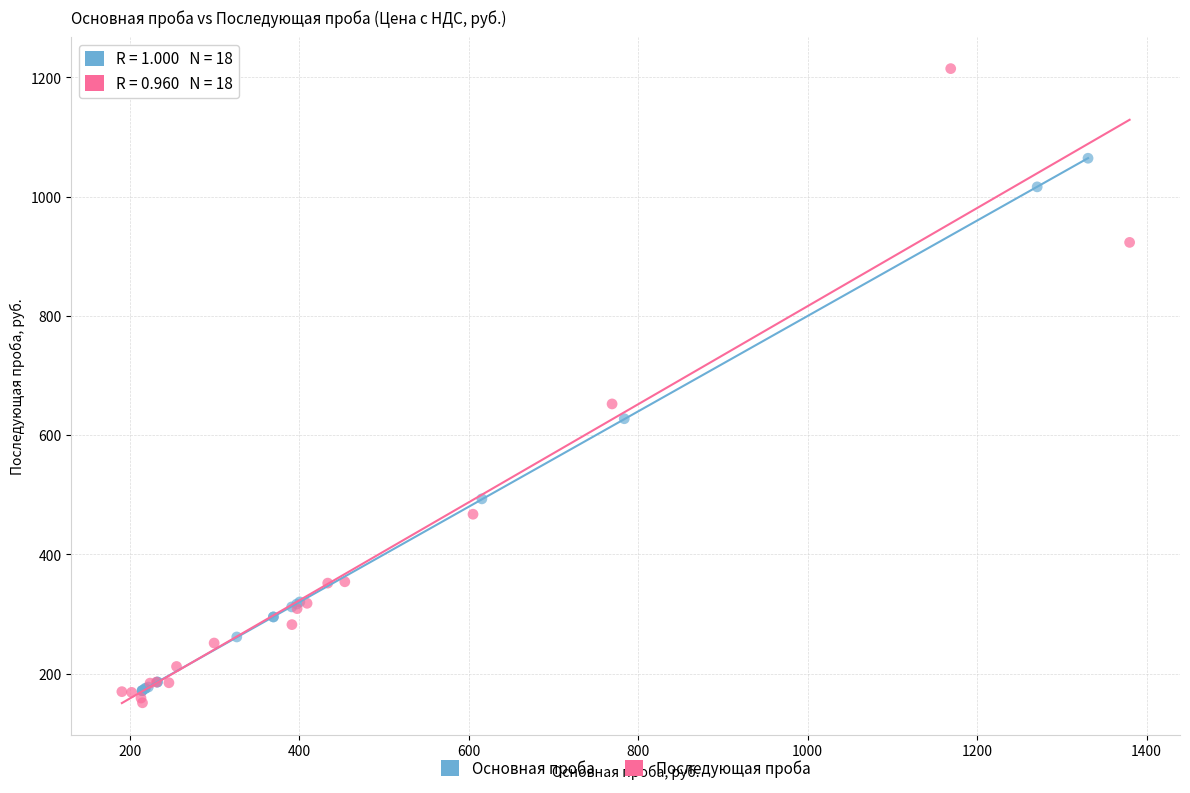

Which series reaches the maximum Y coordinate?

Последующая проба